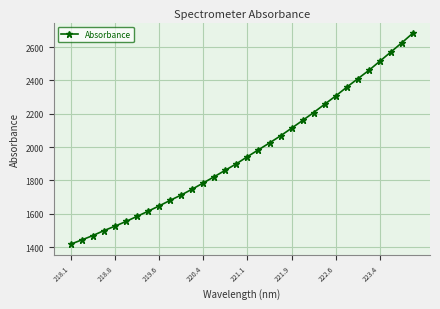

What is the maximum value shown in the chart?

2683.5